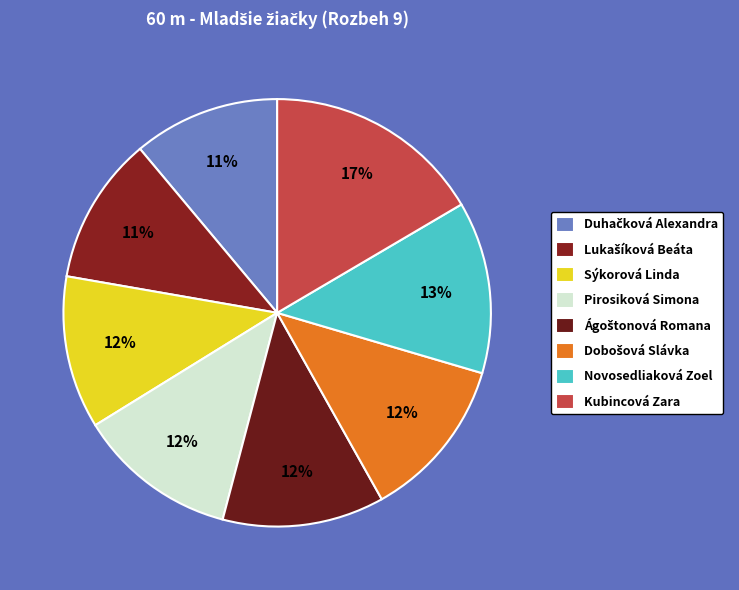

How many segments does this pie chart have?

8